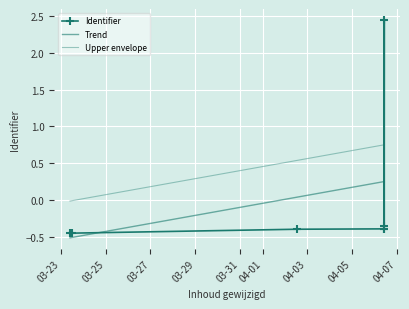

True or false: Upper envelope has more than 0 points higher than both neighbors.

False